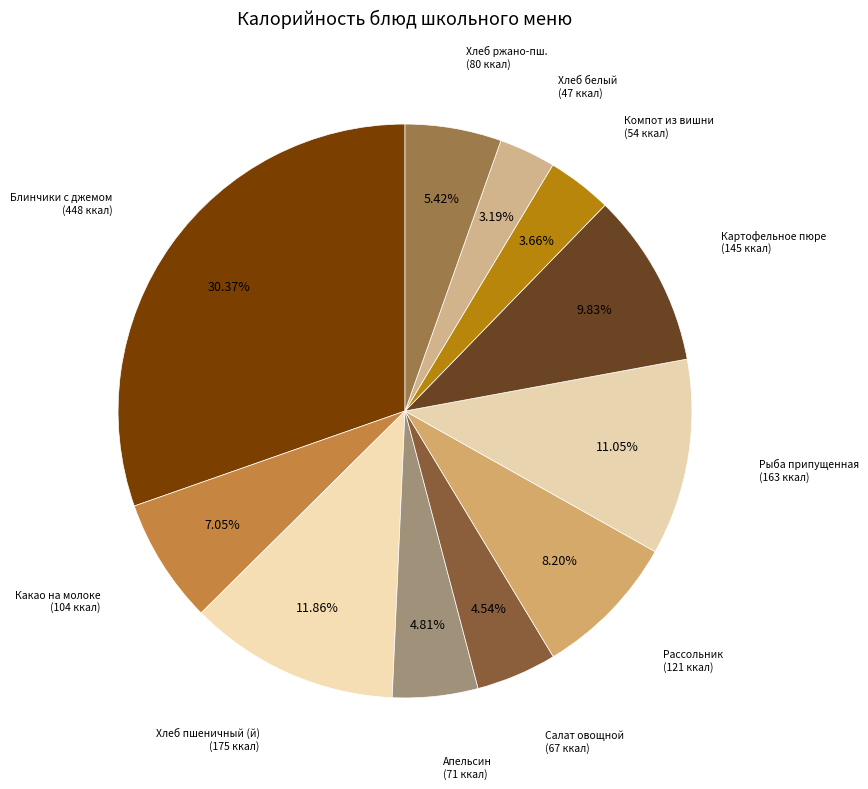

What percentage is the Какао на молоке slice, to the nearest percent?

7%